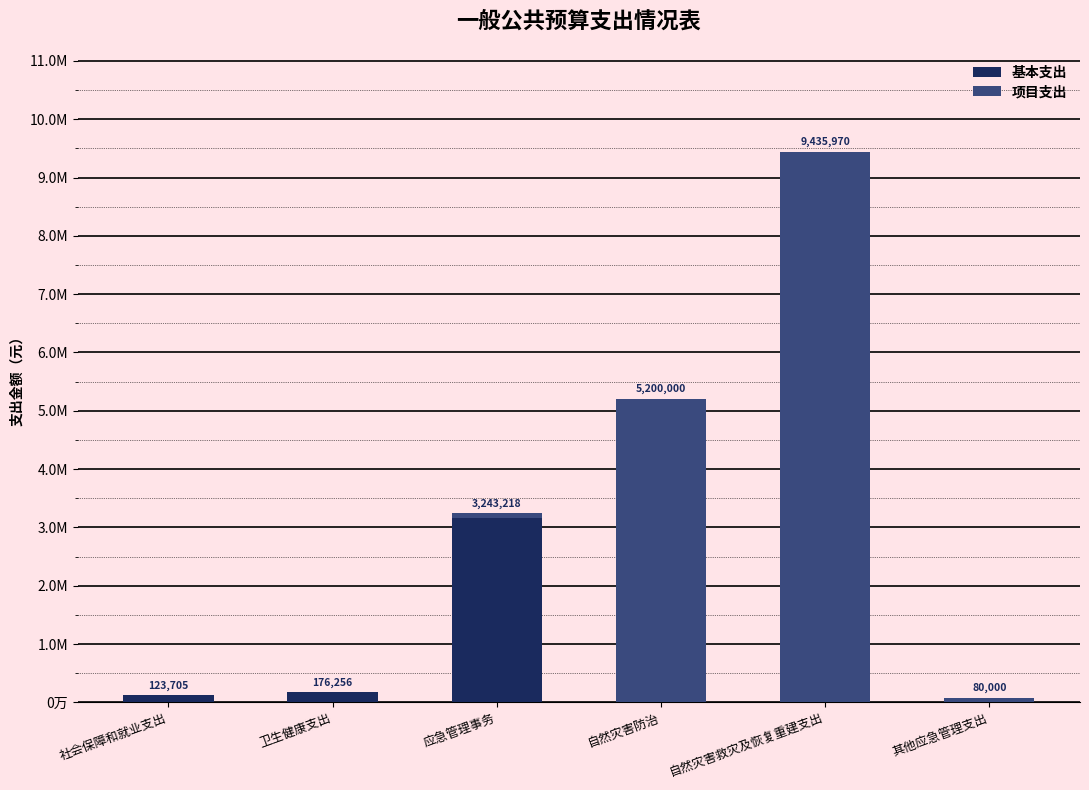

True or false: 基本支出 has a value of 176256.1 at 卫生健康支出.

True